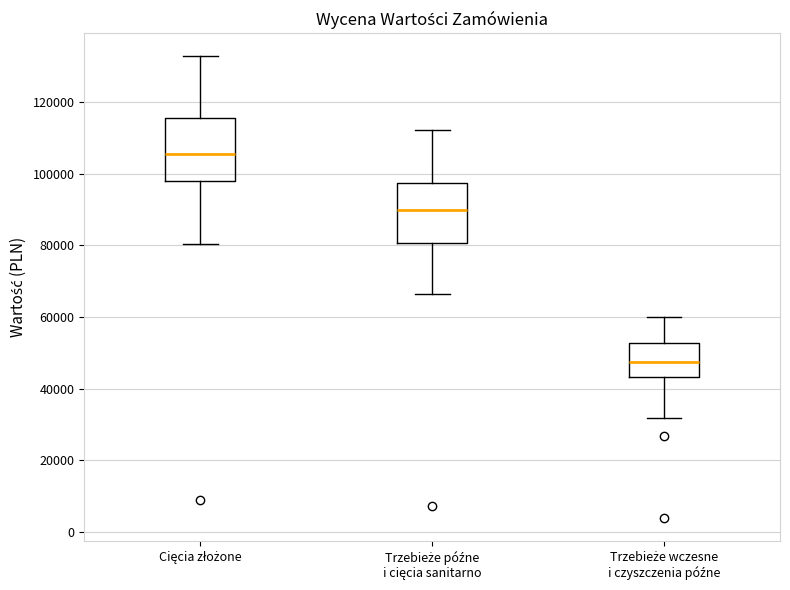

Reading left to right, transcribe this box plot: for each box, give where its median line is, the range the box spans, and where its two whiskers end, as read against the y-axis. The values are not printed on the chart, so give them approximately, as read against the axis.

Cięcia złożone: median 106000, box 98000 to 116000, whiskers 80000 to 132000
Trzebieże późne i cięcia sanitarno: median 90000, box 80000 to 98000, whiskers 66000 to 112000
Trzebieże wczesne i czyszczenia późne: median 48000, box 44000 to 52000, whiskers 32000 to 60000